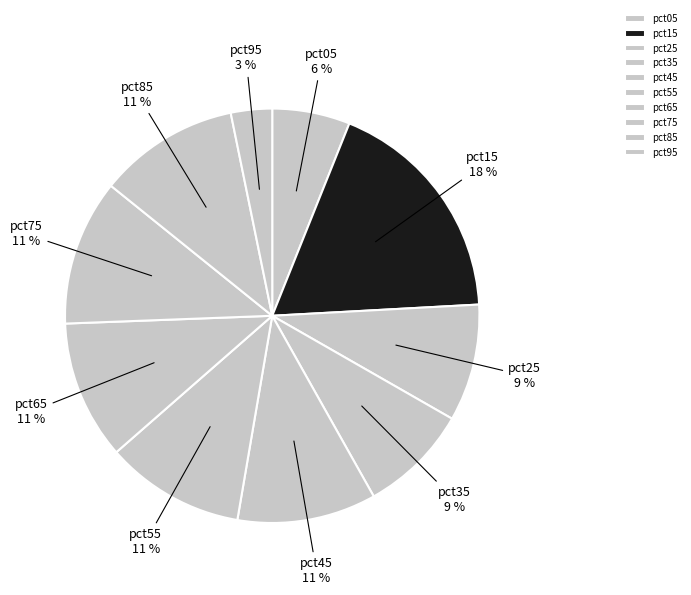

Which has a higher value, pct25 or pct15?

pct15